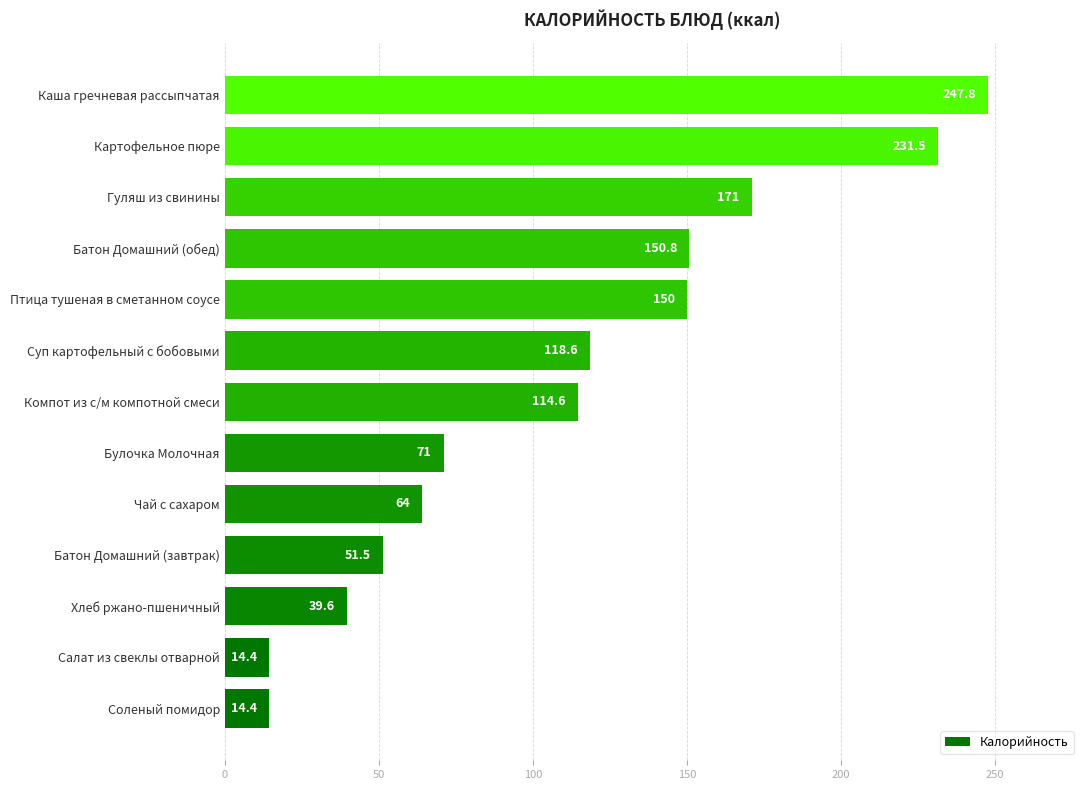

What is the difference between the second highest and minimum values?

217.1